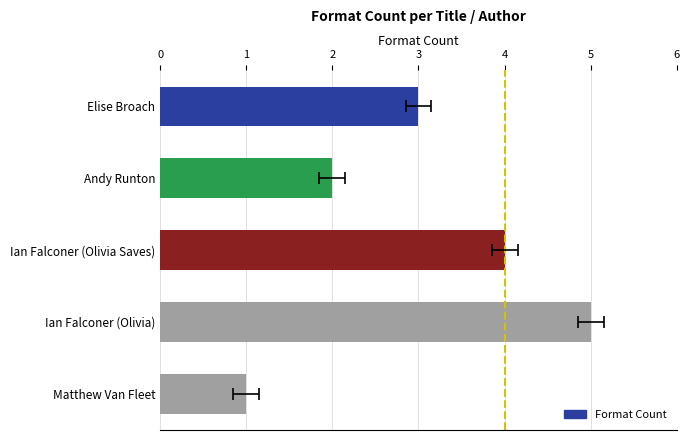

What is the value of the 5th bar from the left?

1